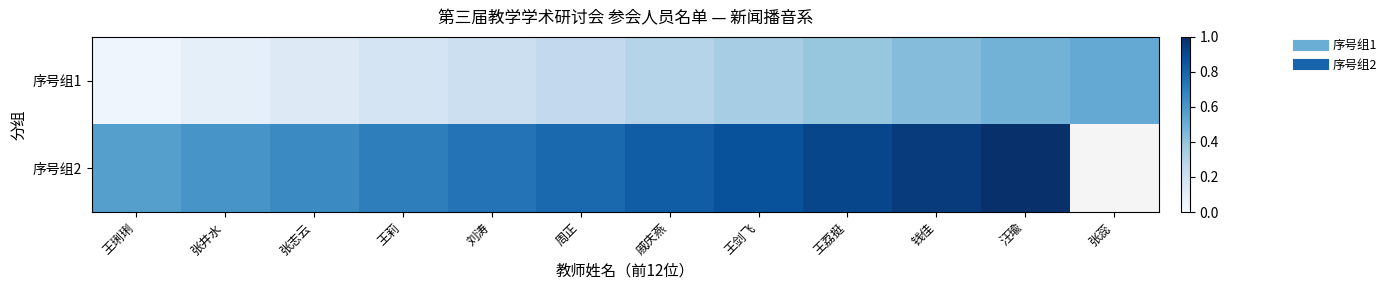

What is the difference between the maximum and minimum values in the 序号组1 series?

0.5